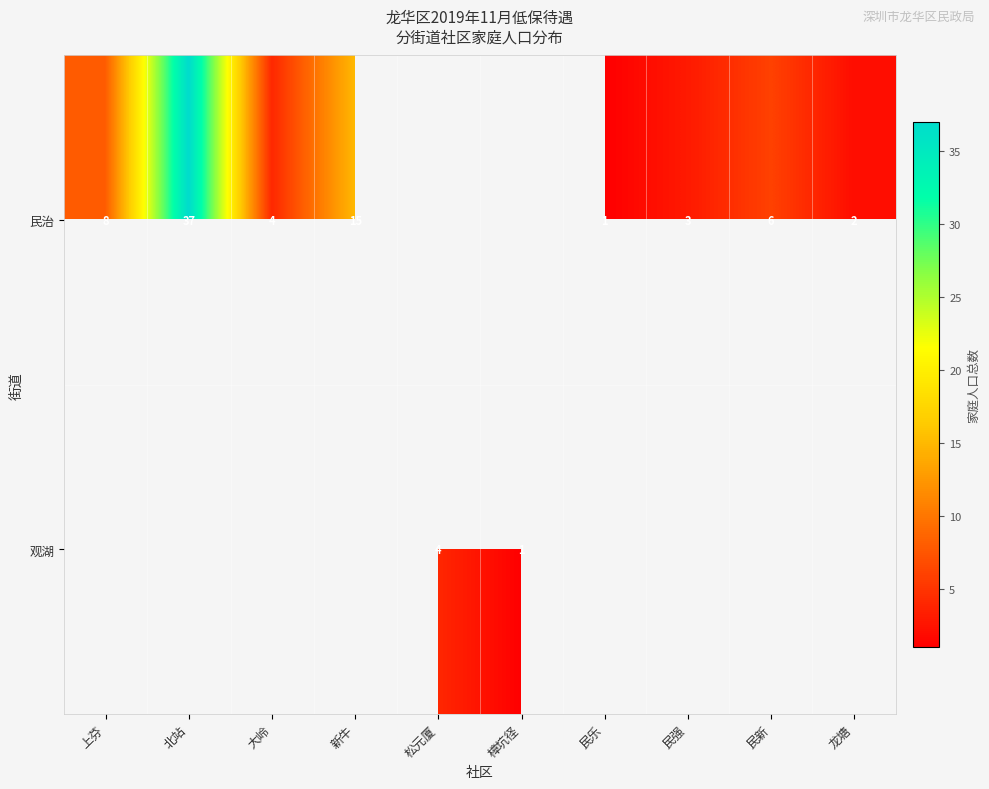

At how many categories does at least one series exceed 10?

2